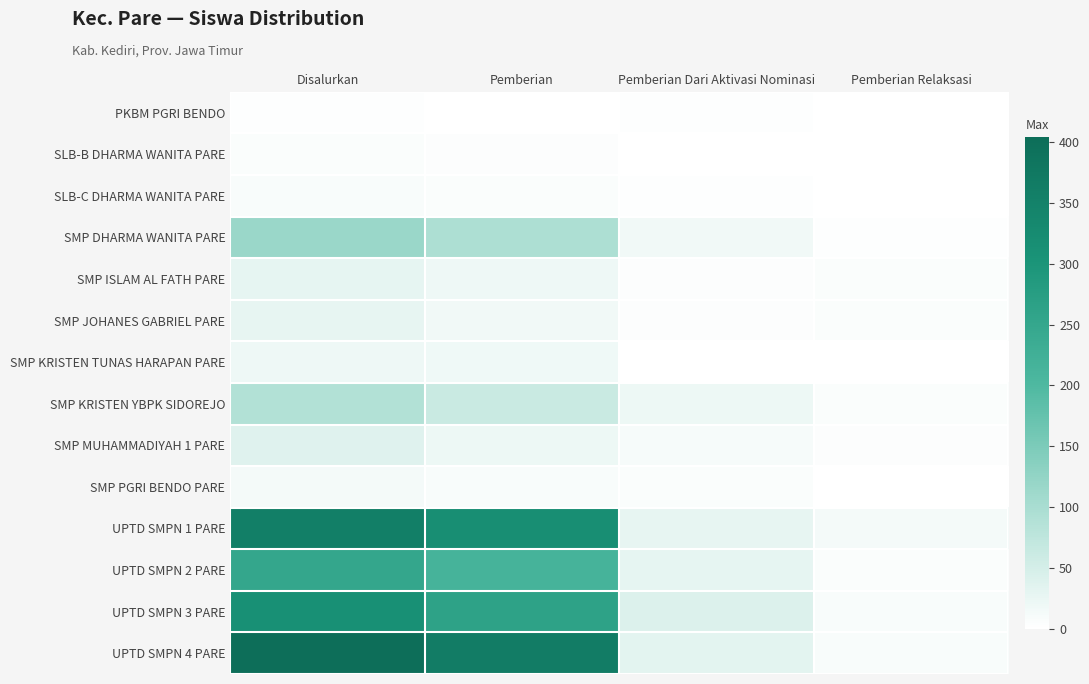

How many data points does each series have?

4